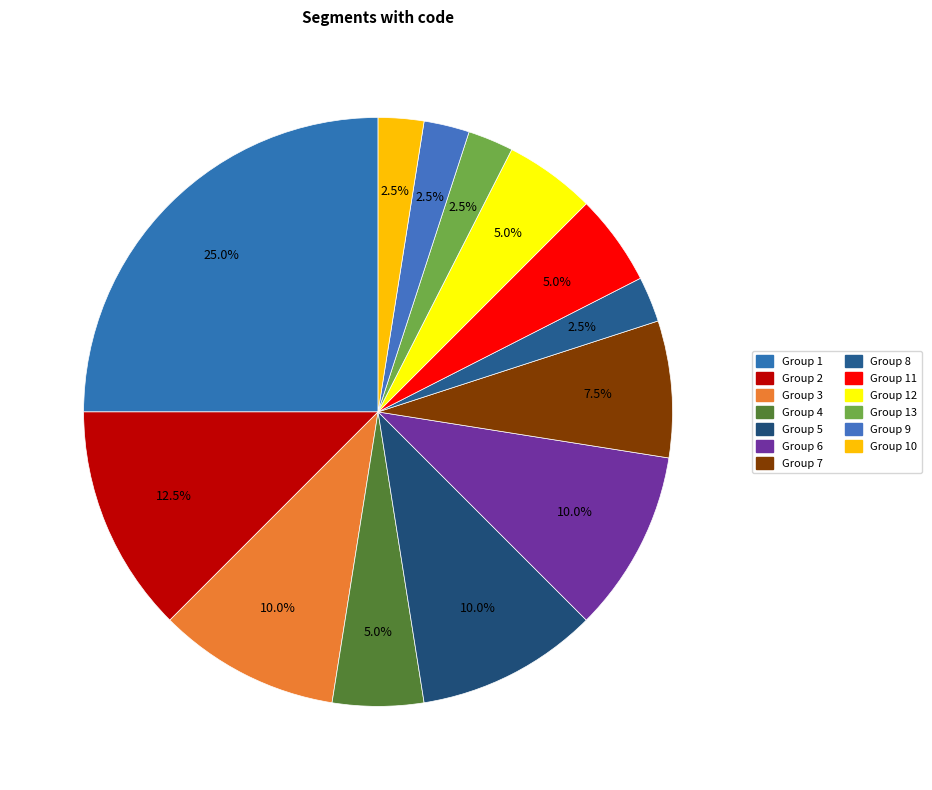

Is there any slice that represents more than half of the pie?

No